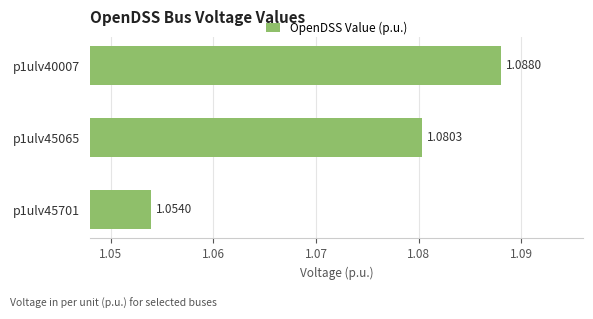

List the labels in order of value, largest first.

p1ulv40007, p1ulv45065, p1ulv45701